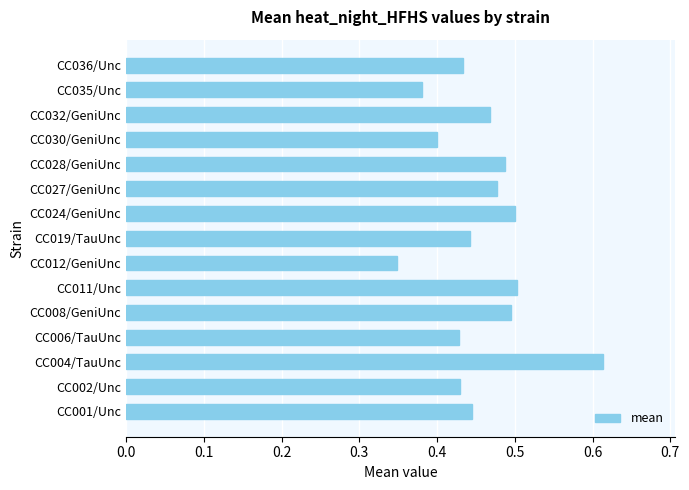

At which category does the chart reach its peak across all series?

CC004/TauUnc